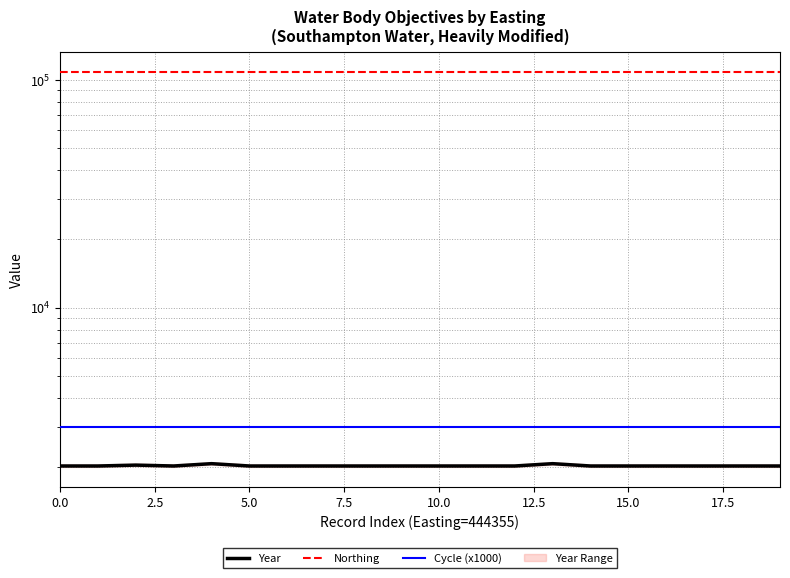

Is this an area chart (filled region under the line)?

No